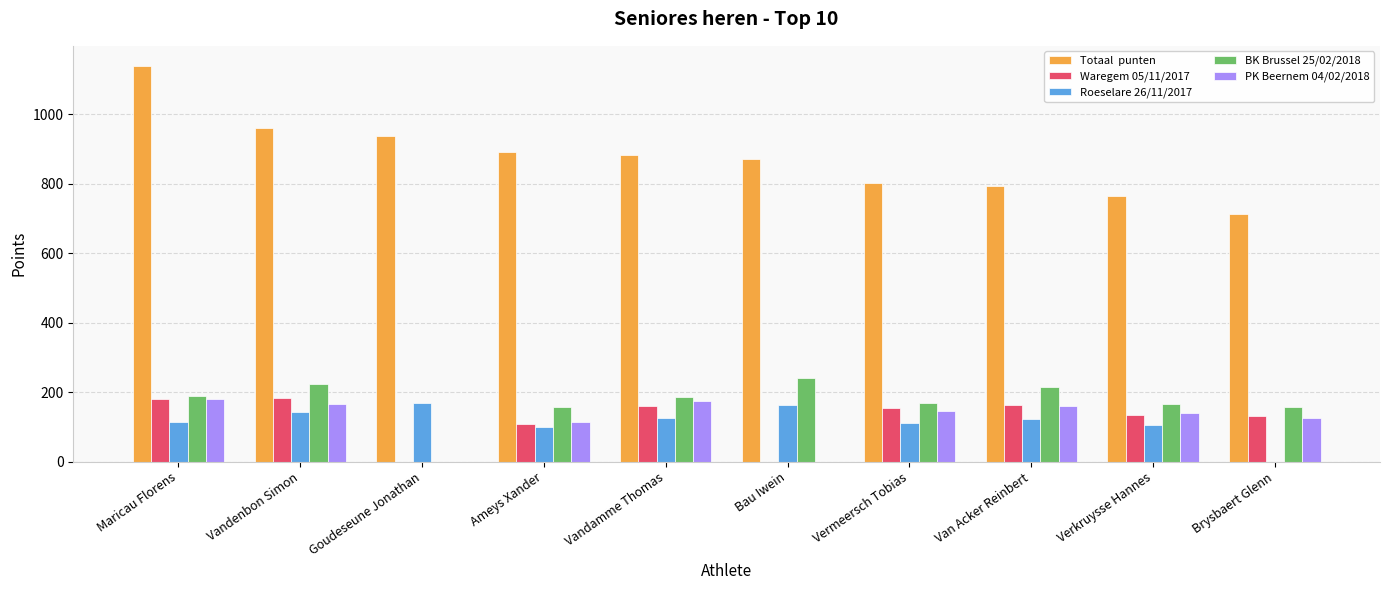

What is the total value across all series at Brysbaert Glenn?

1125